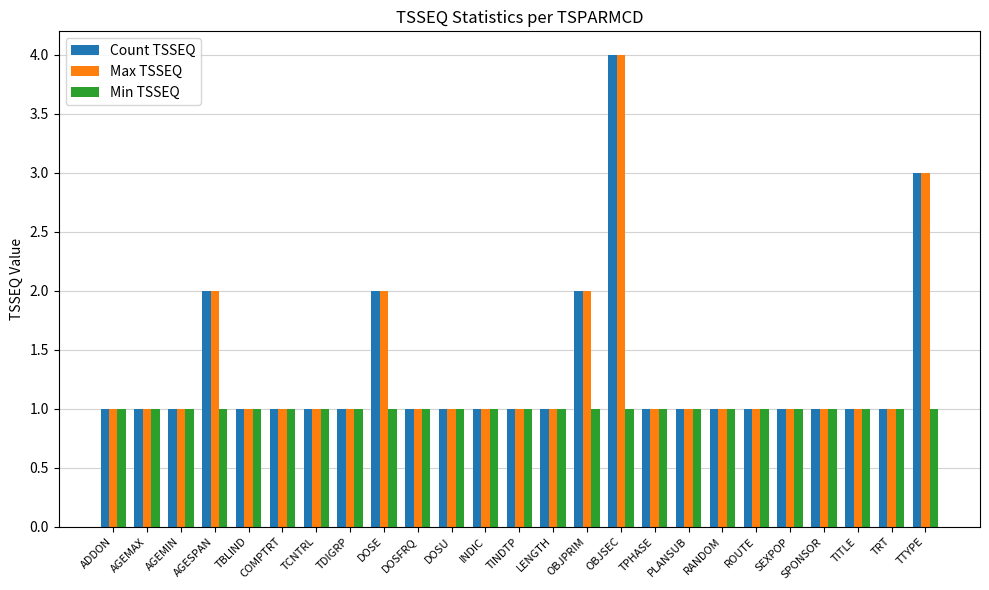

Is it true that Max TSSEQ equals 1 at OBJSEC?

False